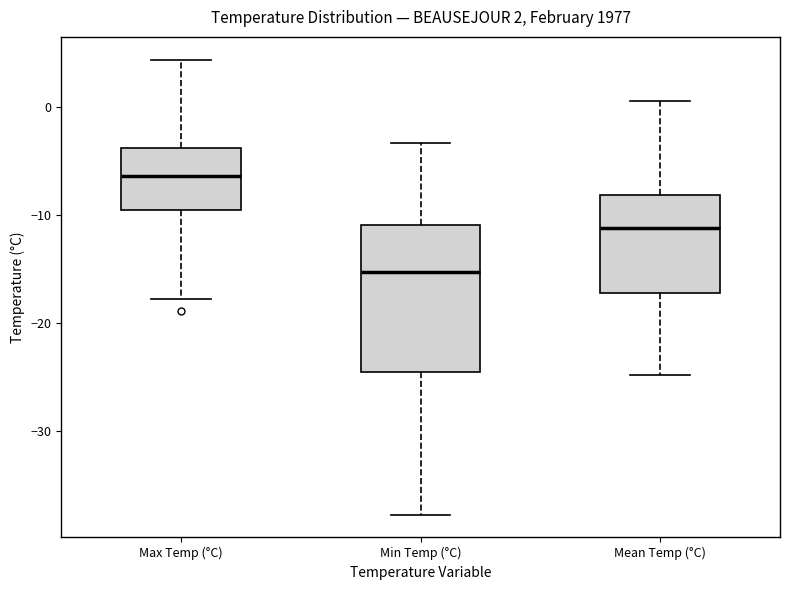

Comparing the boxes themselves (not the whiskers), which one is the tallest?

Min Temp (°C)